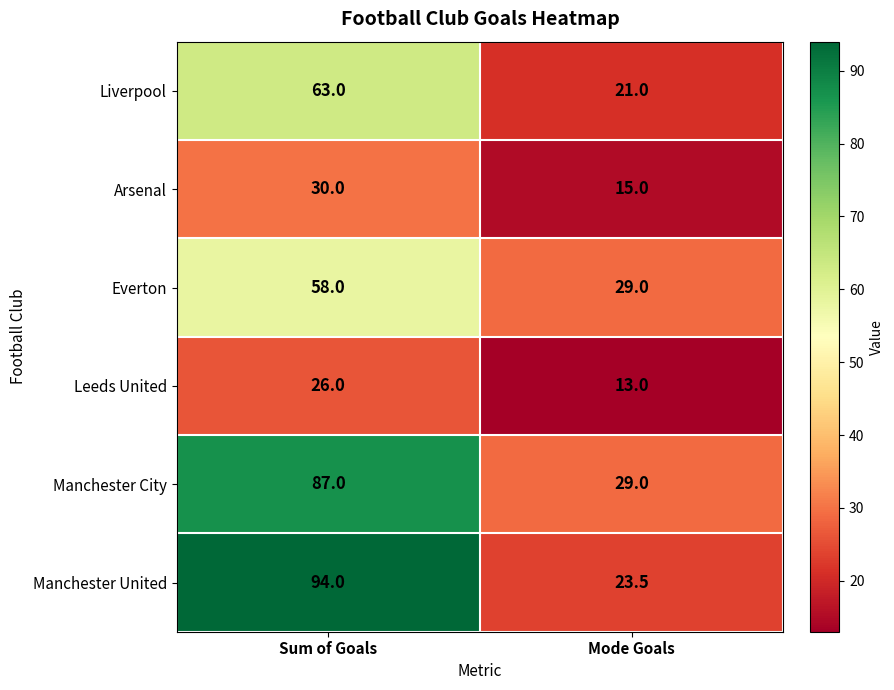

The Leeds United series shows 15.2 at Sum of Goals. True or false?

False